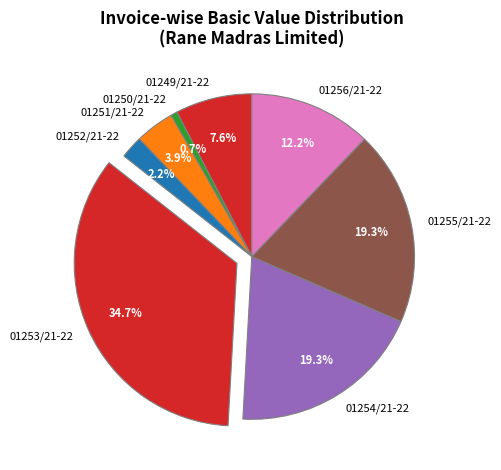

Is 01256/21-22 the majority of the pie?

No